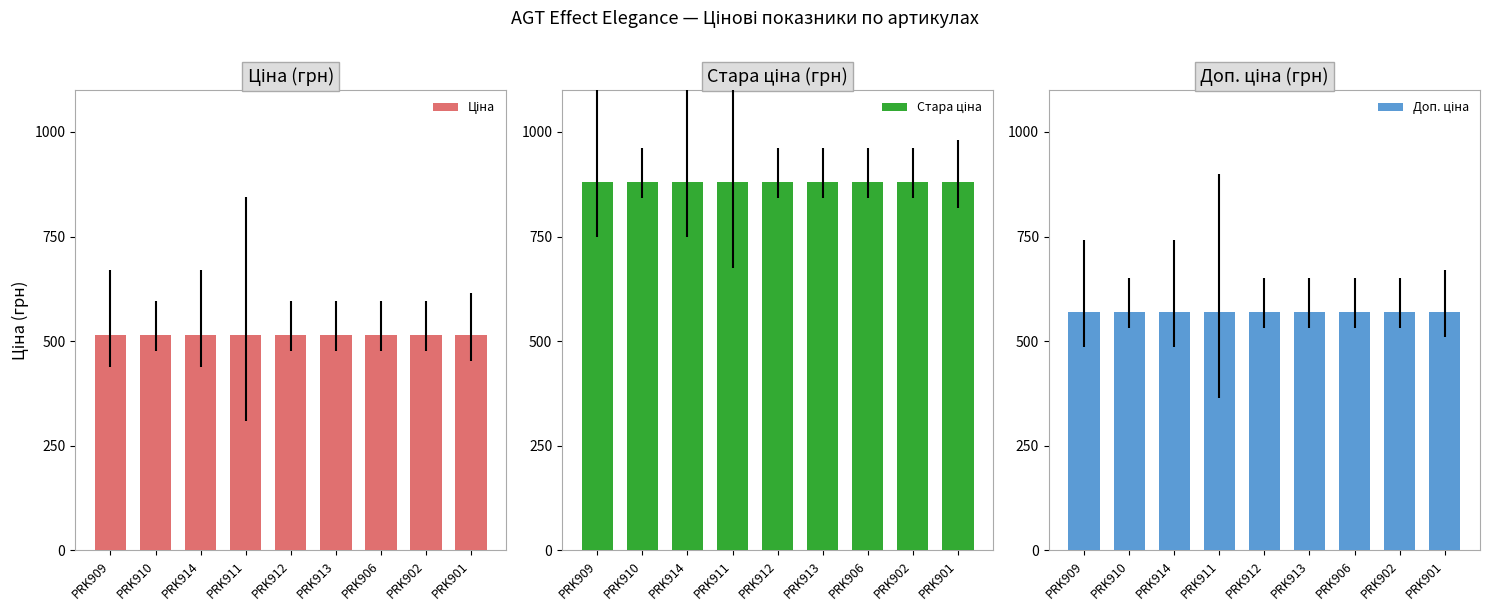

What position from the right is PRK910?

8